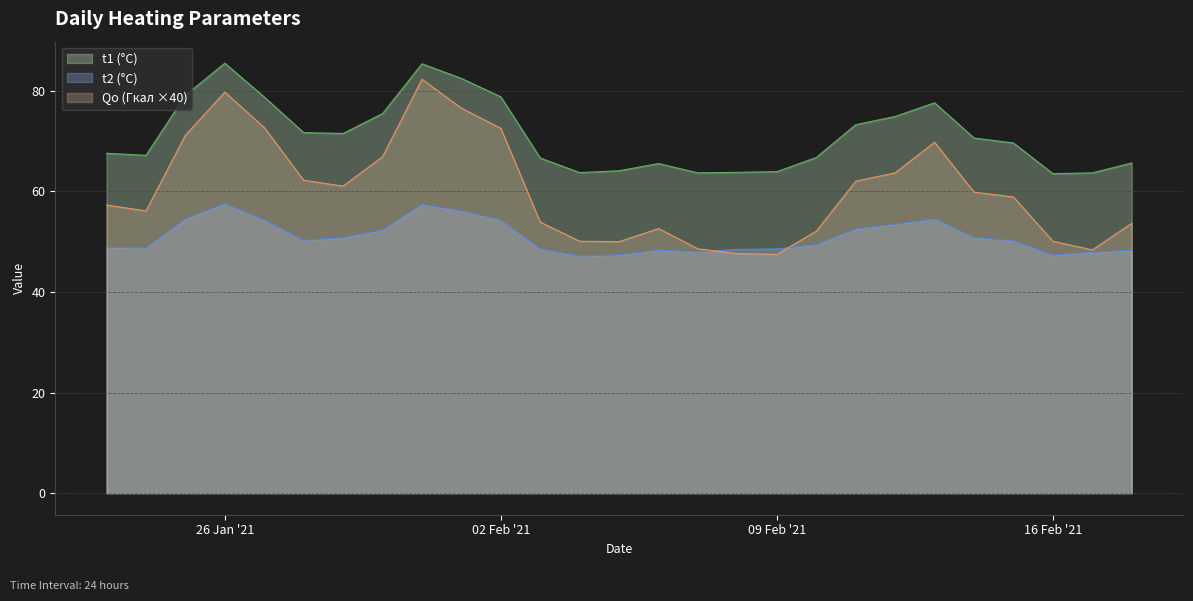

What is the lowest value of the Qо (Гкал ×40) series?

47.5